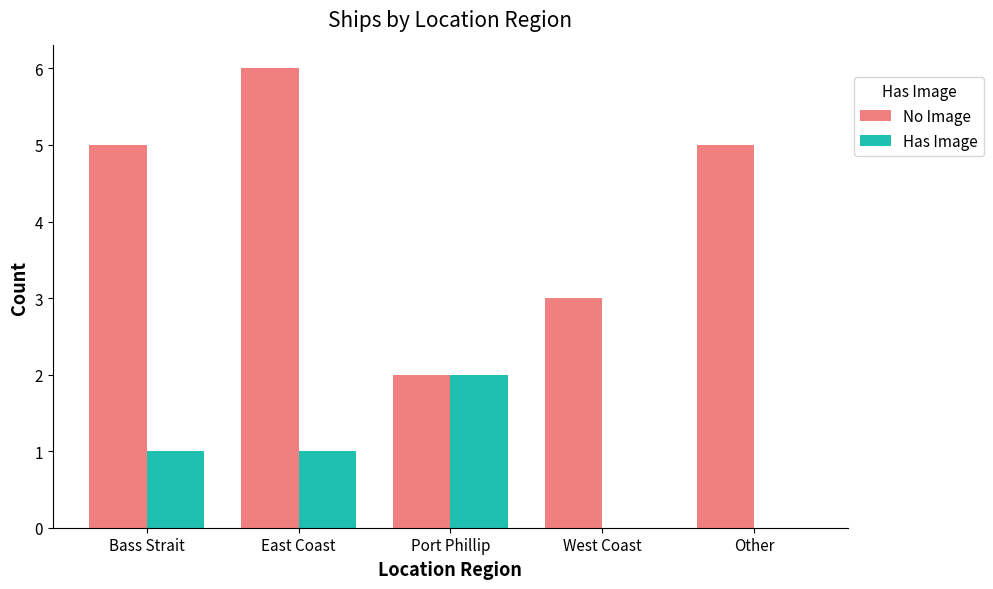

What is the maximum value shown in the chart?

6